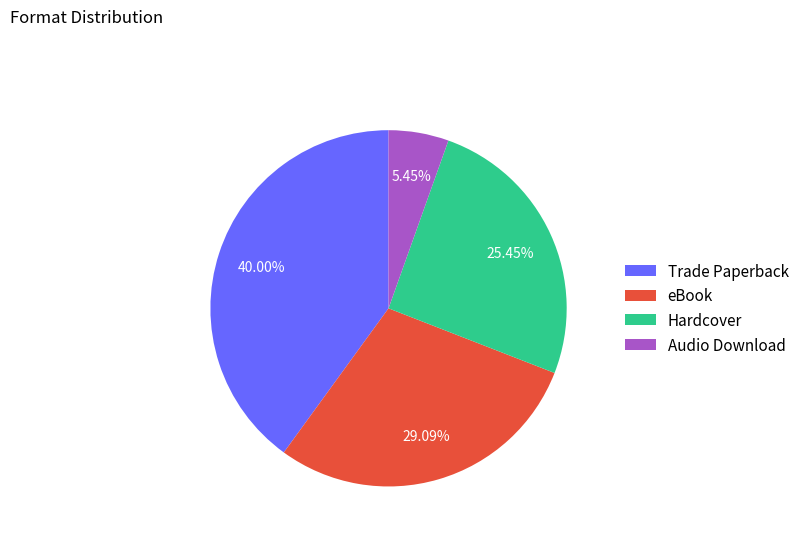

What percentage is the eBook slice, to the nearest percent?

29%